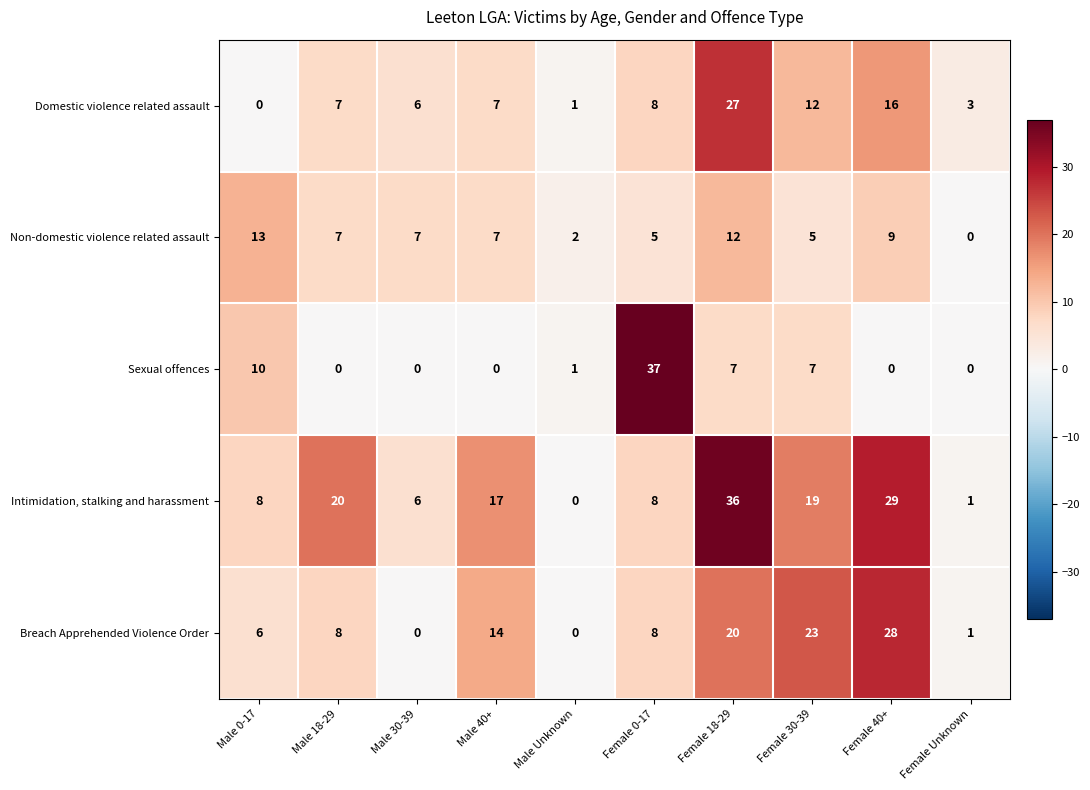

Which series has the largest range (max minus min)?

Sexual offences